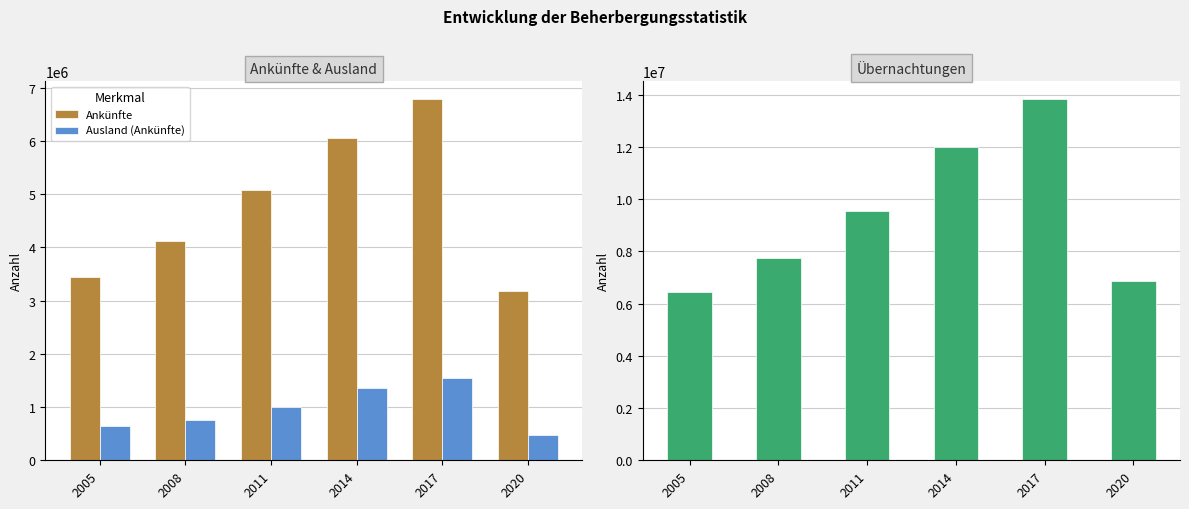

True or false: Übernachtungen has a value of 6435106 at 2005.

True